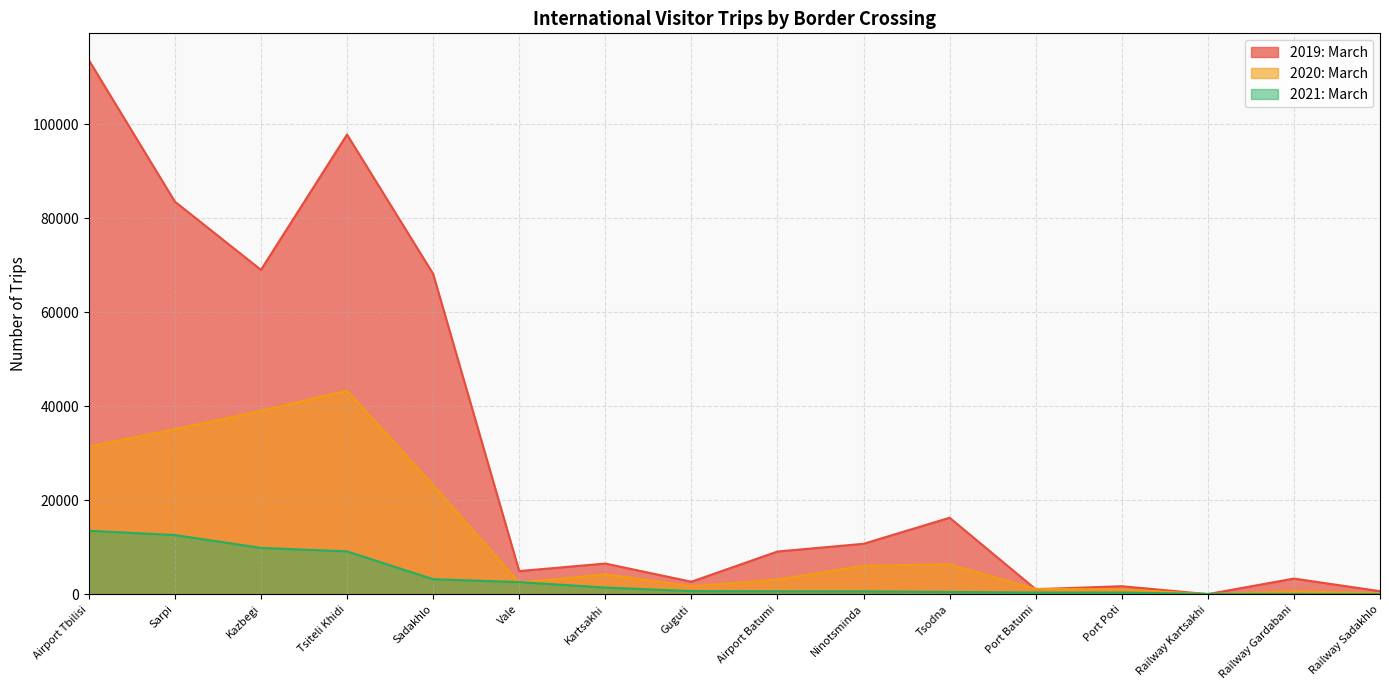

True or false: 2020: March has more than 0 points higher than both neighbors.

True